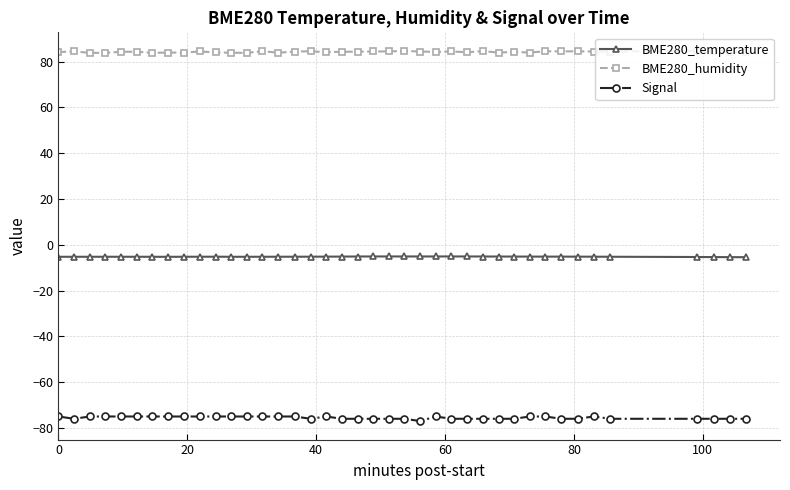

What is the minimum value for BME280_humidity?

83.8